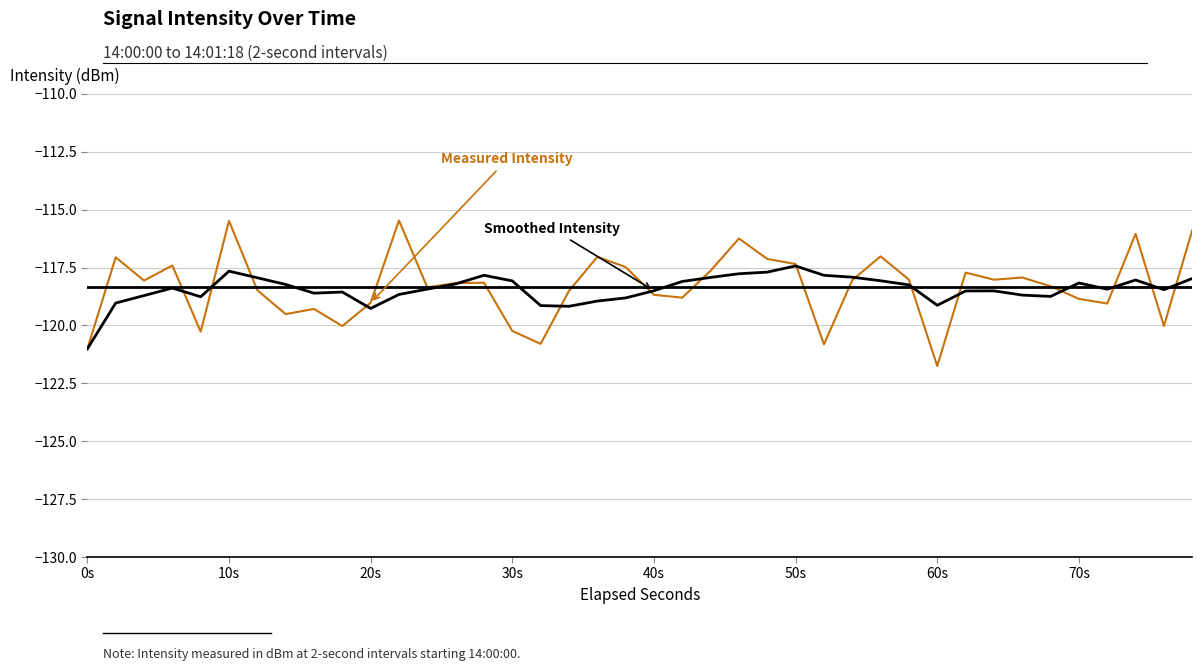

What is the minimum value shown in the chart?

-121.8